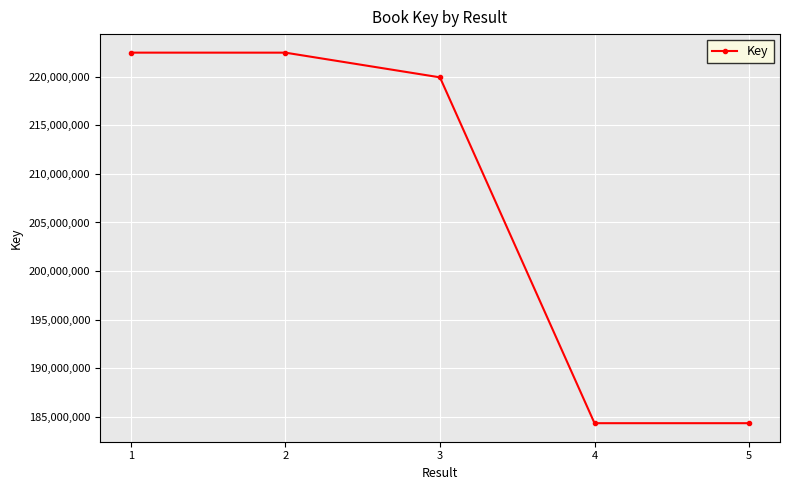

What is the difference between the values at 1 and 4?

38166292